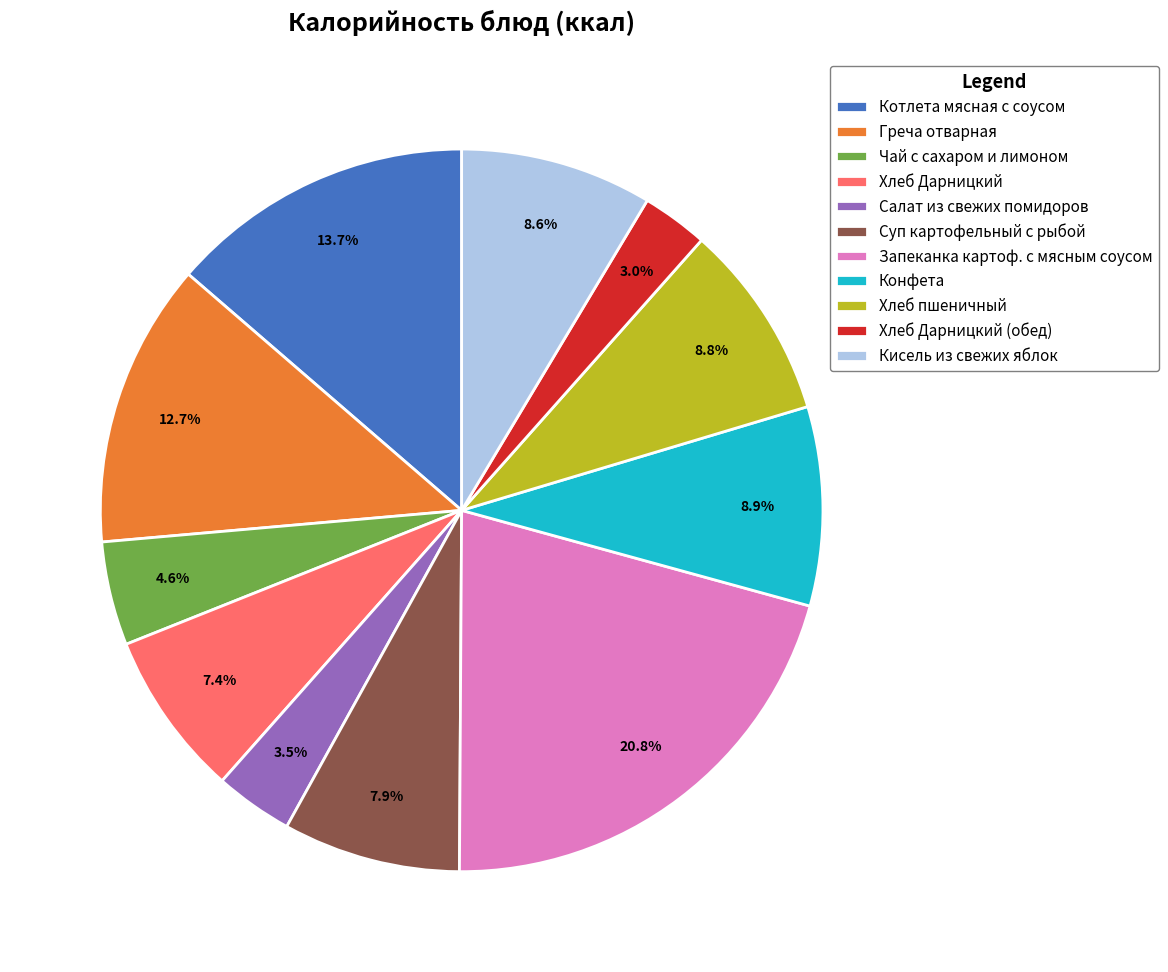

What percentage do Кисель из свежих яблок and Хлеб пшеничный together represent?

17.4%